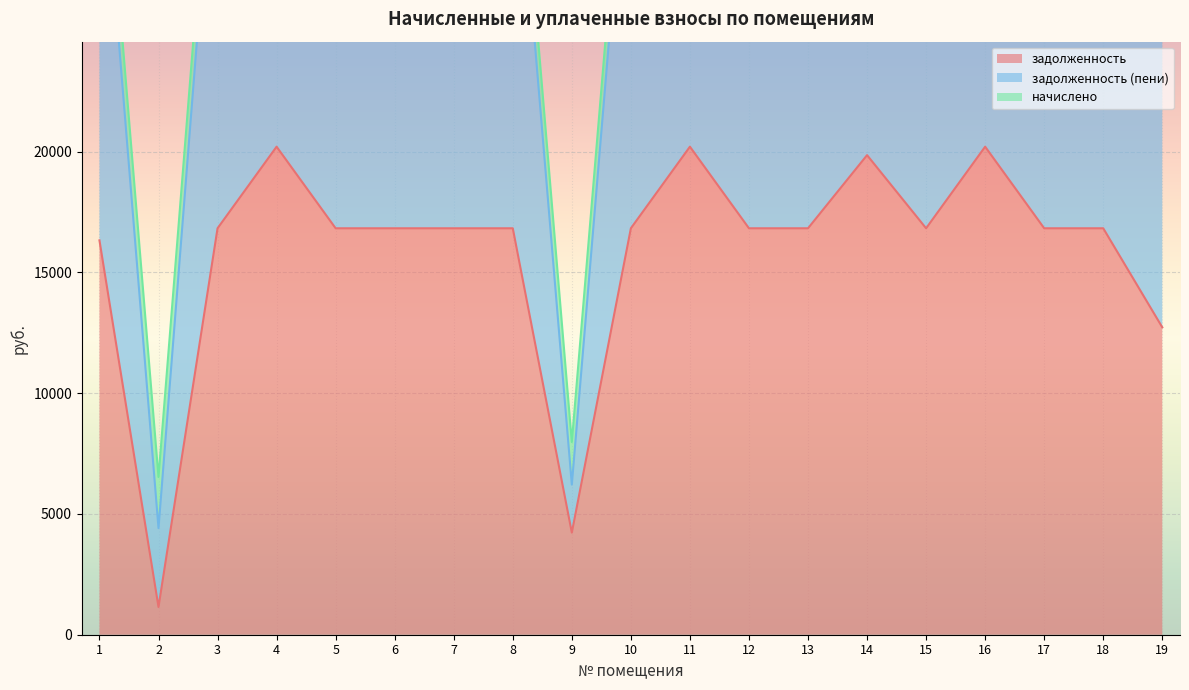

Which series has the largest total across all categories?

задолженность (пени)